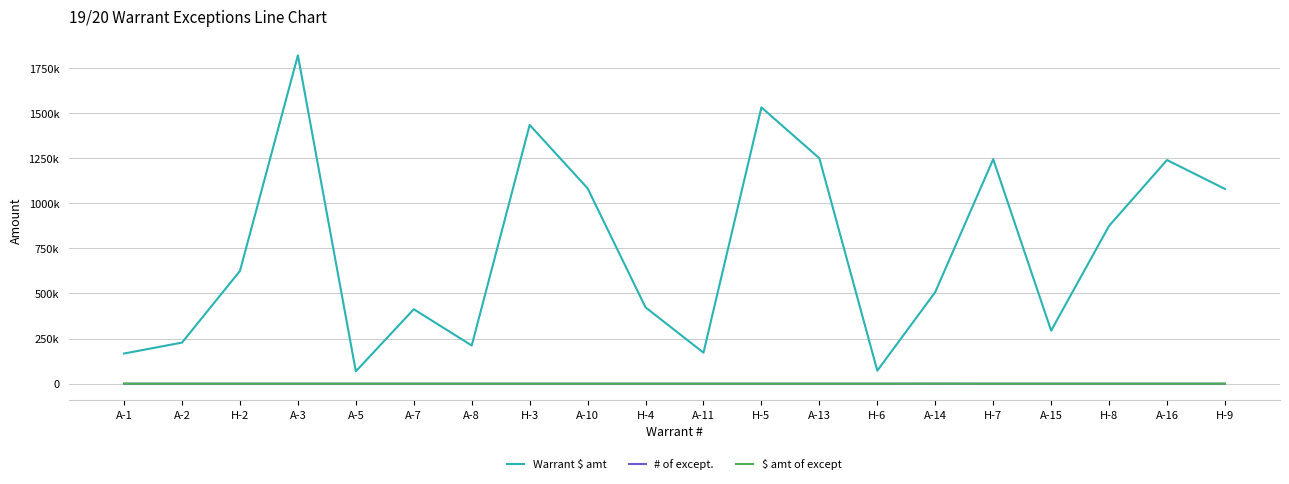

Is this an area chart (filled region under the line)?

No